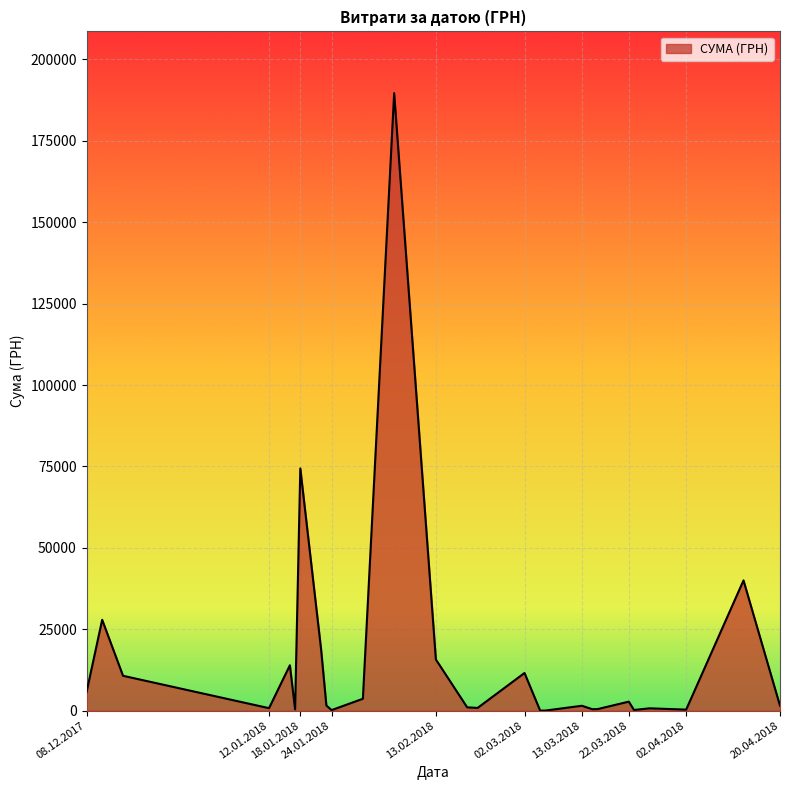

What is the average value?

15296.2